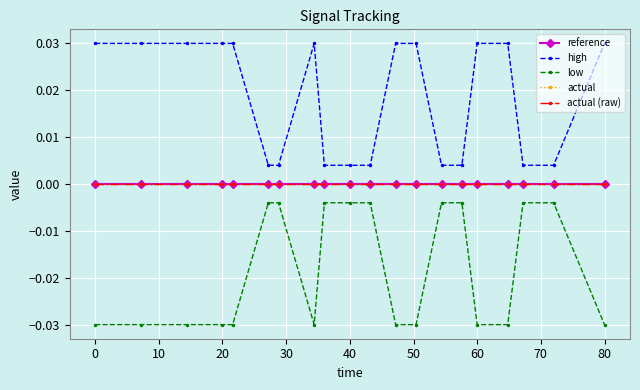

True or false: actual and reference cross at least once.

False